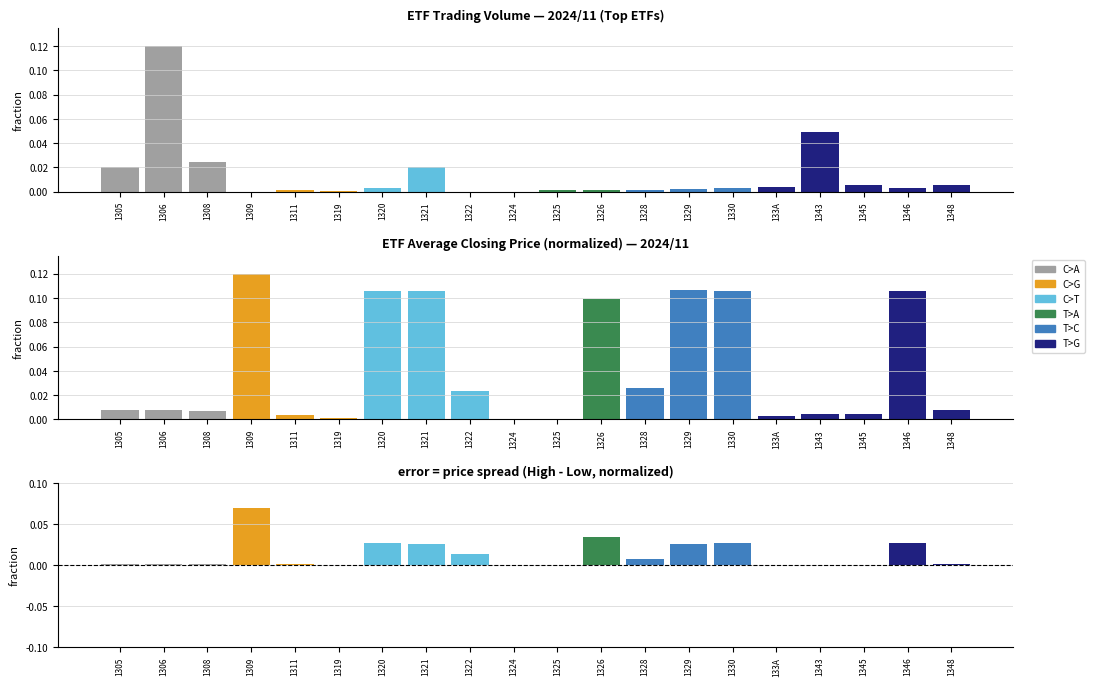

How many groups of bars are there?

20